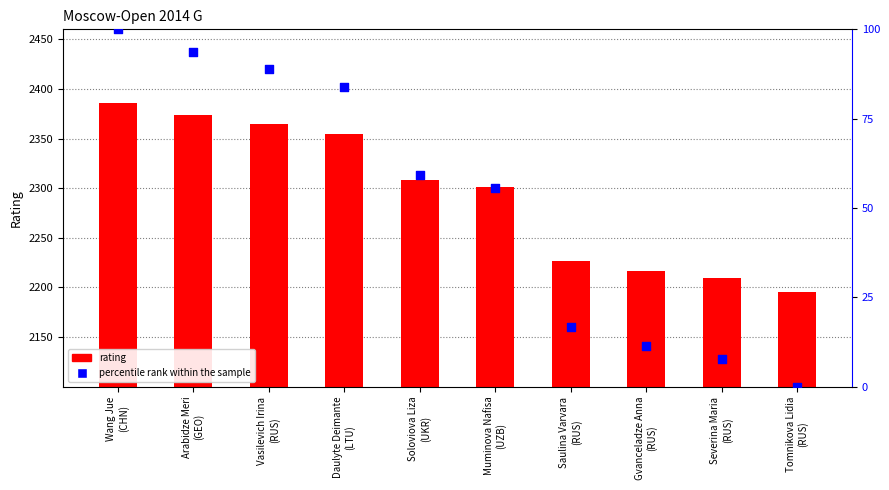

Is the value of percentile rank within the sample at Tomnikova Lidia
(RUS) greater than the value of rating at Daulyte Deimante
(LTU)?

No